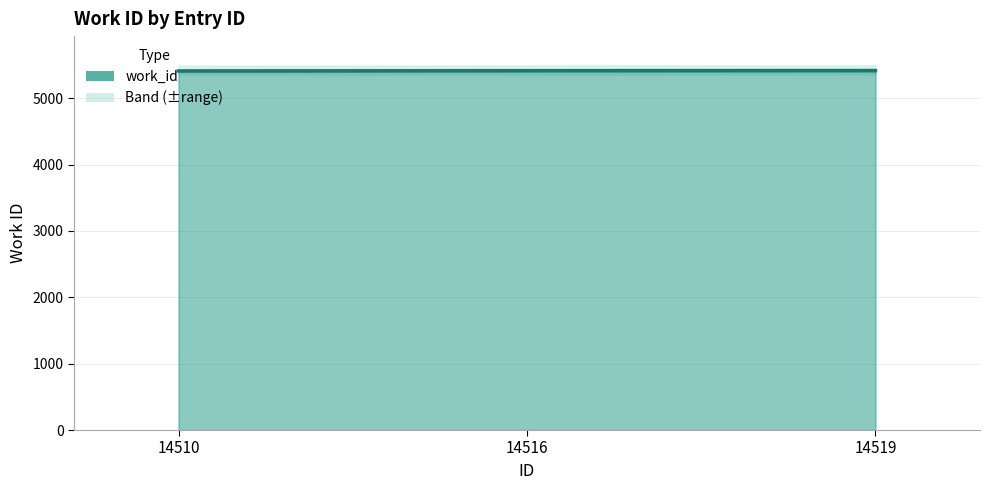

Count the number of data series in this chart.

1